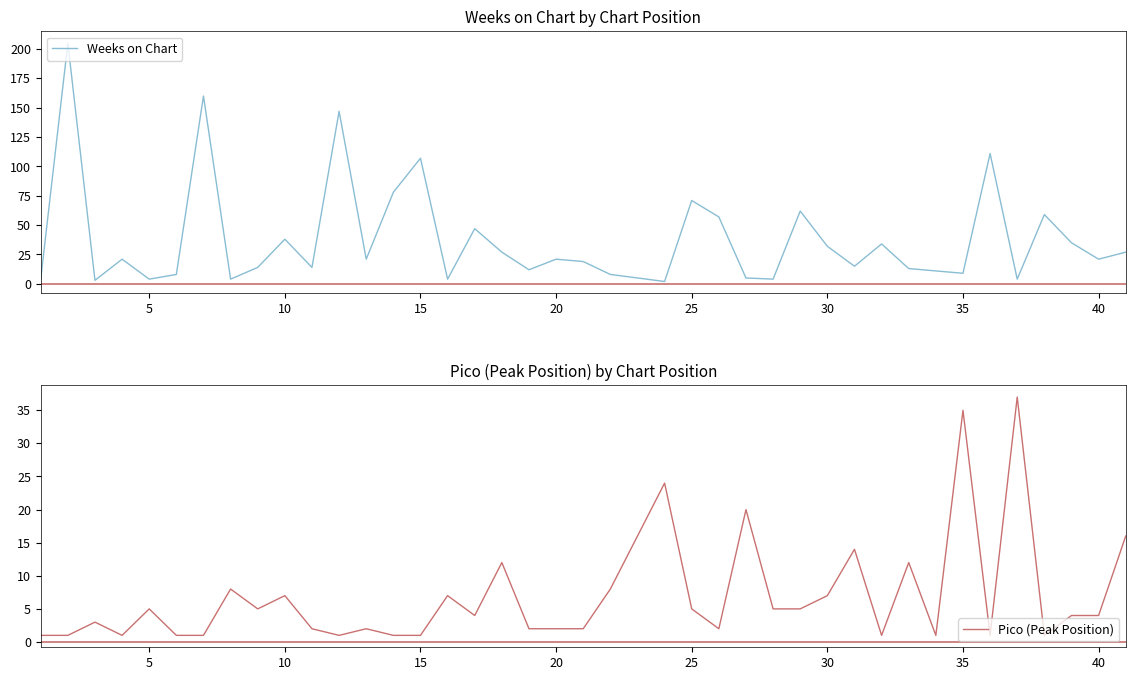

The value of Pico (Peak Position) at 30 is 11. True or false?

False